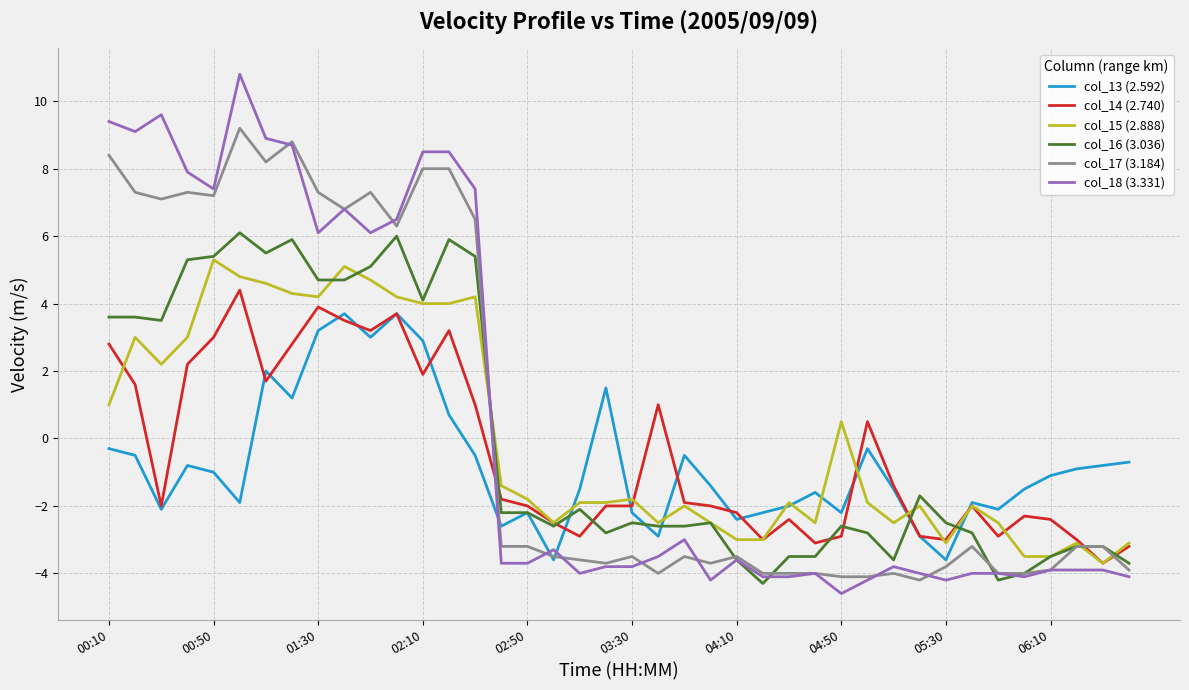

Which series has the largest range (max minus min)?

col_18 (3.331)